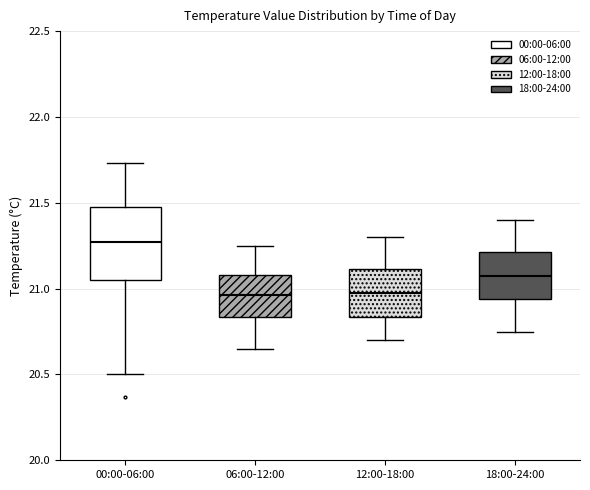

Comparing the boxes themselves (not the whiskers), which one is the tallest?

00:00-06:00